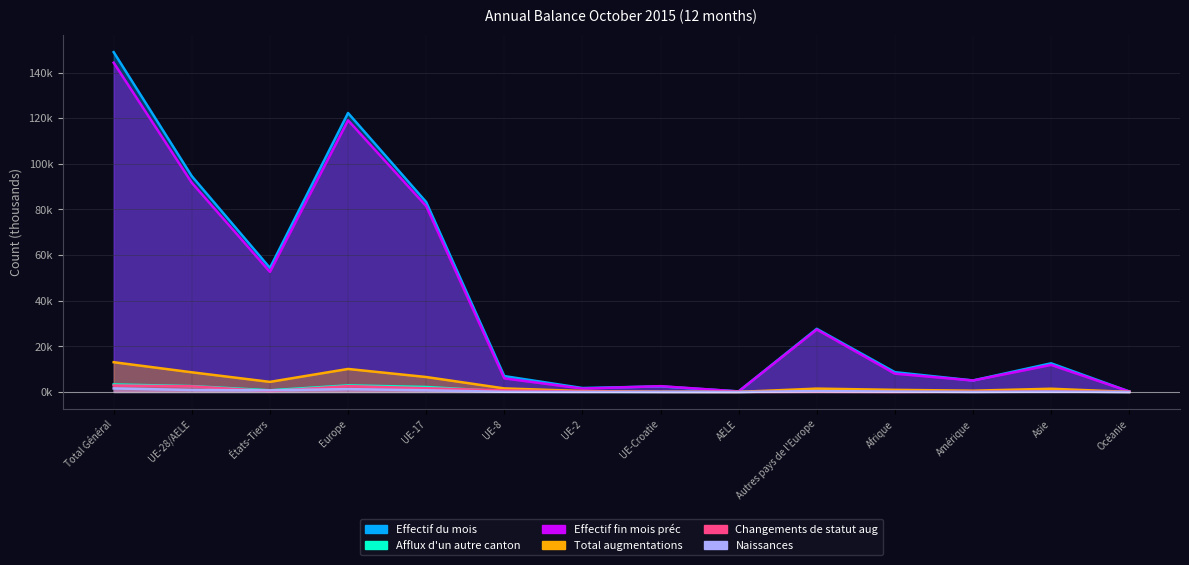

What is the spread (max minus min) of values at Autres pays de l'Europe?

27.6